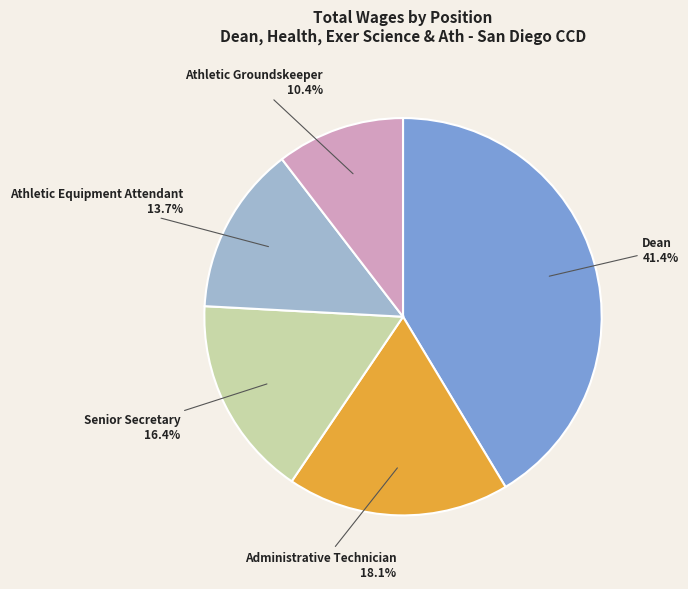

Is there a majority slice in this chart?

No